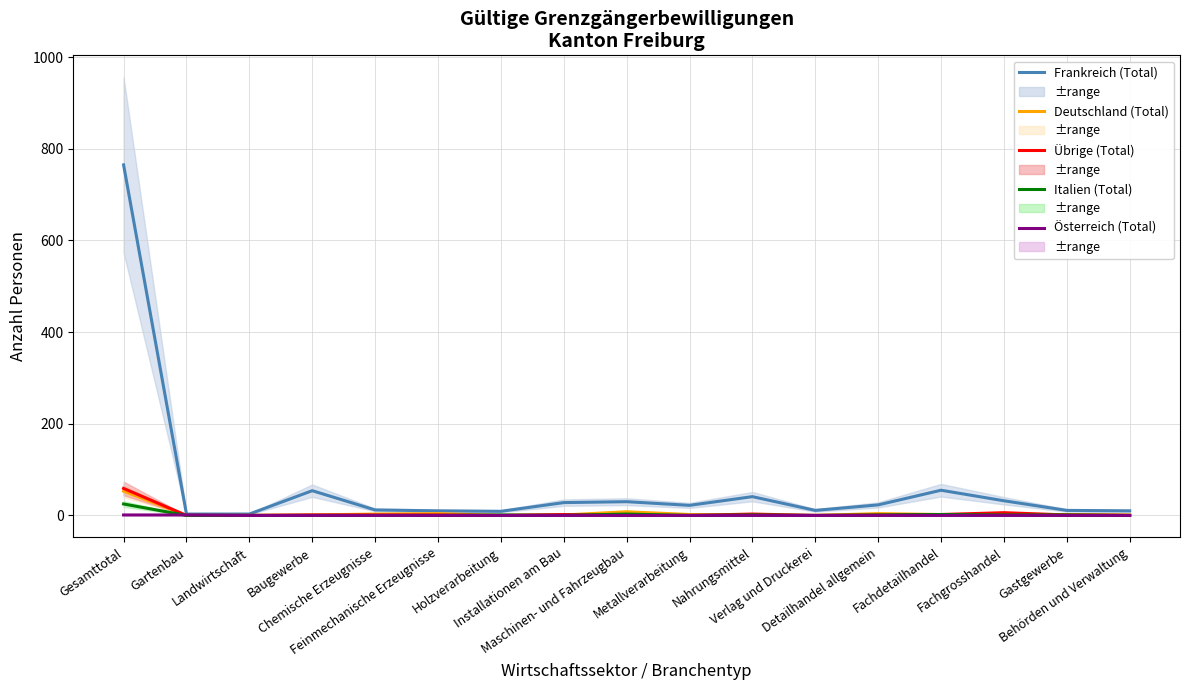

Which has a higher value, Maschinen- und Fahrzeugbau or Gartenbau?

Maschinen- und Fahrzeugbau